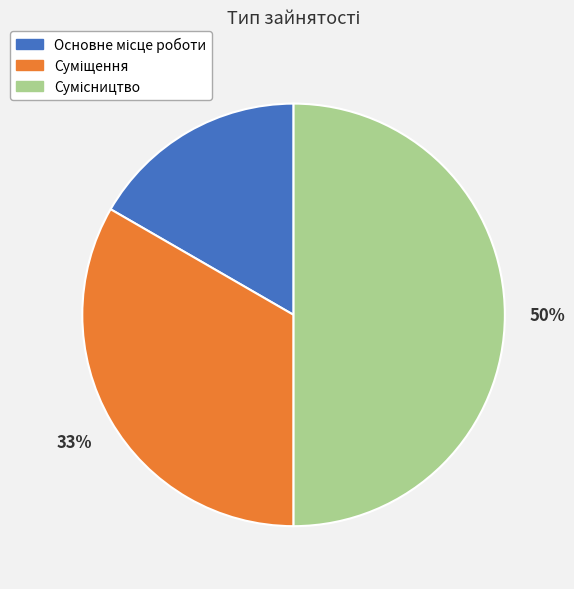

To the nearest percent, what is the average slice percentage?

33%